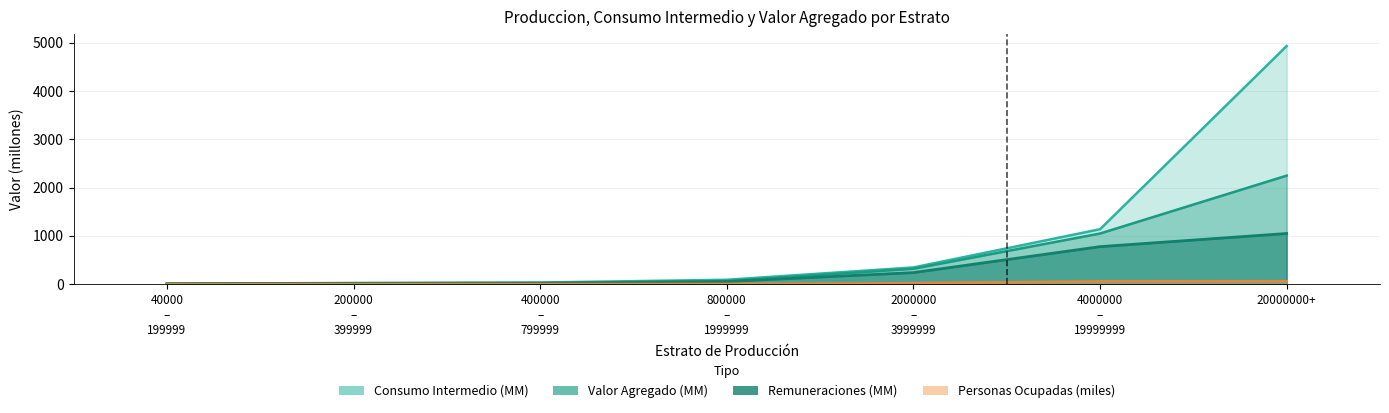

Reading left to right, extract all data points from this chart.

Total Personas Ocupadas: 1.5	2.1	2.1	5.1	21.9	61.2	63.3
Remuneraciones: 9.1	15.7	19.4	55.5	240.2	778.0	1050.5
Consumo Intermedio: 12.0	24.5	34.9	91.8	347.2	1138.9	4934.1
Valor Agregado: 12.4	21.3	25.3	64.9	320.0	1050.1	2249.2